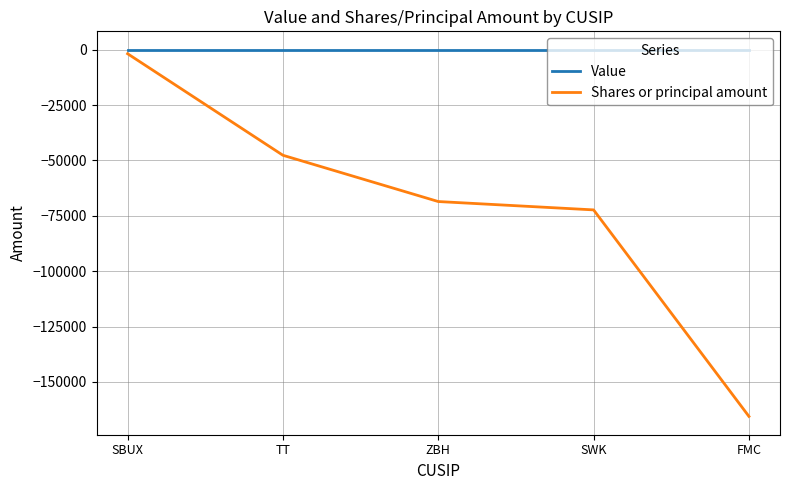

True or false: Value has a value of 0 at SWK.

True